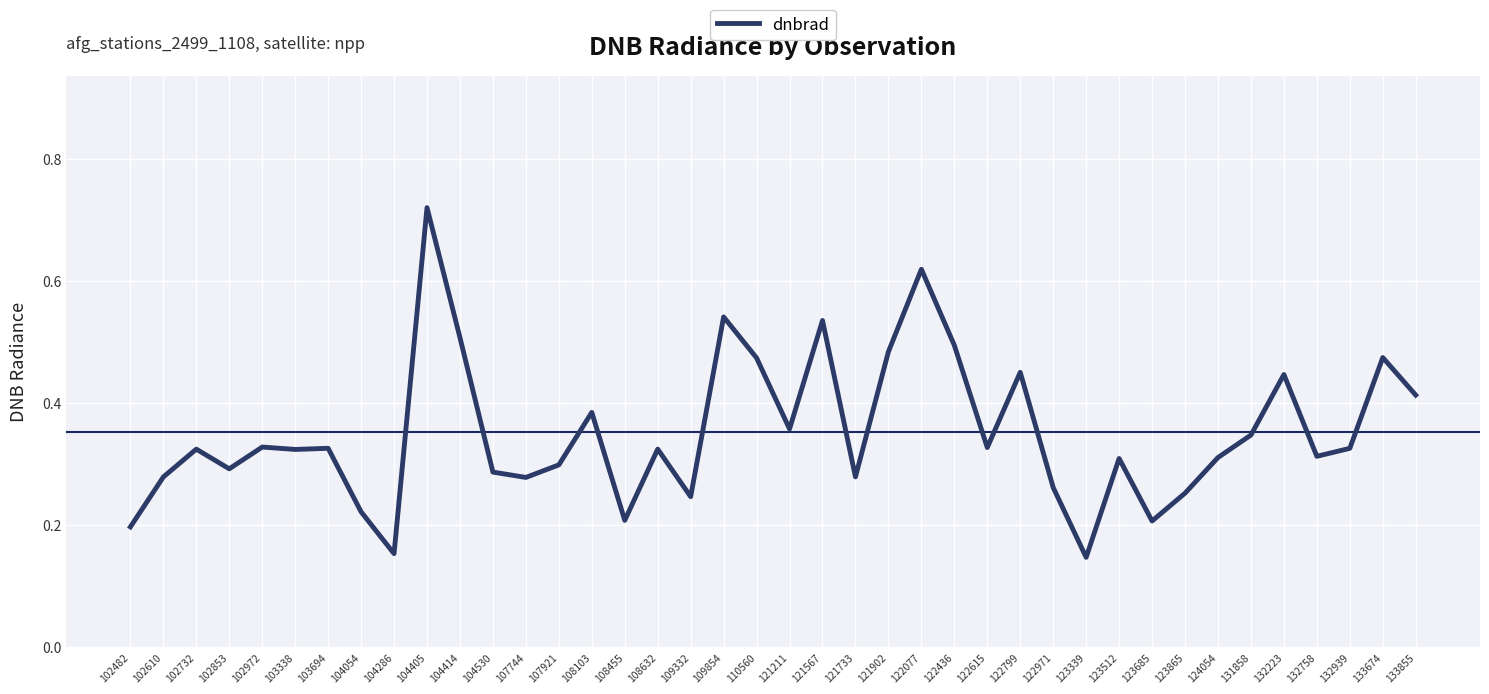

Does the chart display data point markers on the line(s)?

No